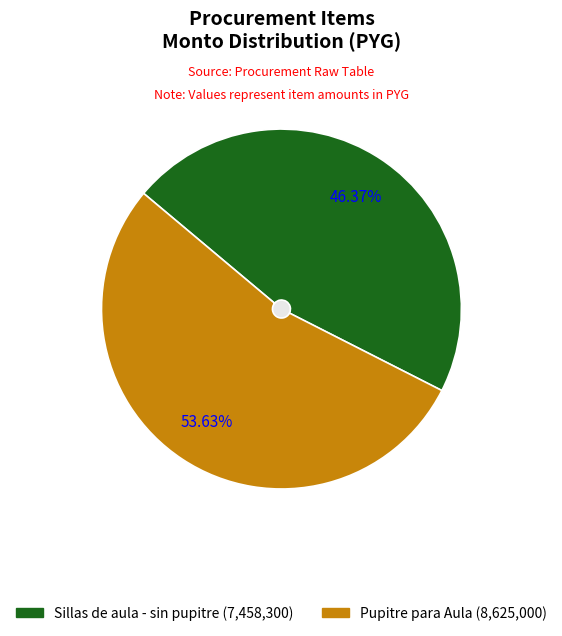

Count the number of slices in the pie.

2